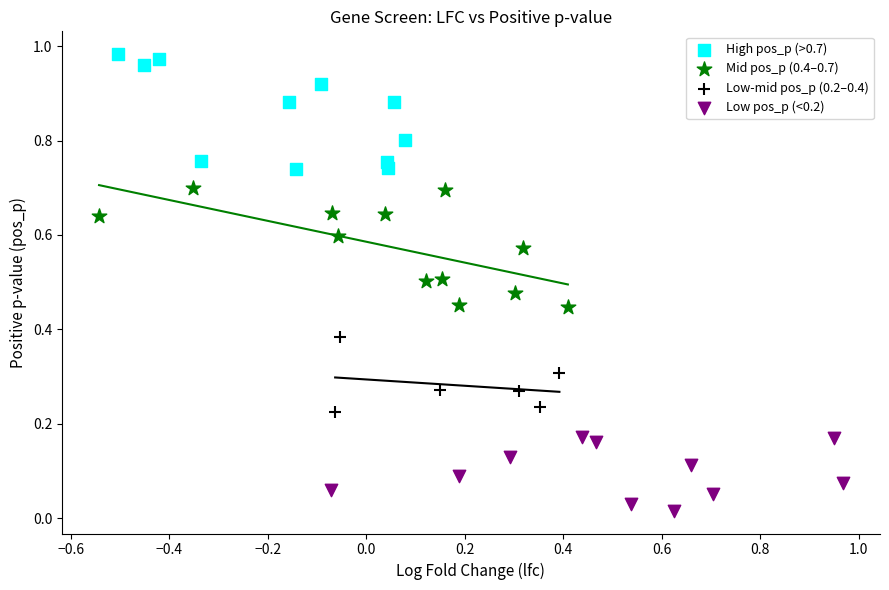

Which series contains the lowest Y value?

Low pos_p (<0.2)